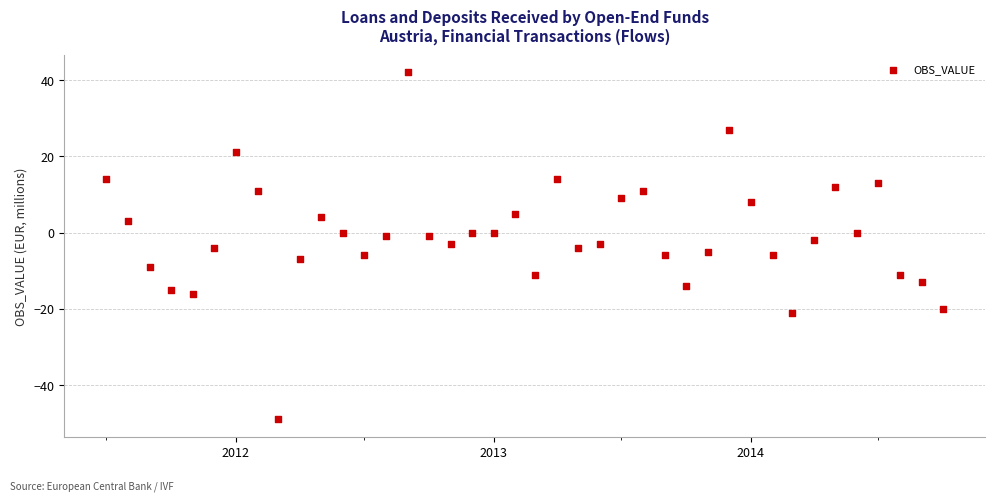

What is the range of Y values (max minus min)?

91